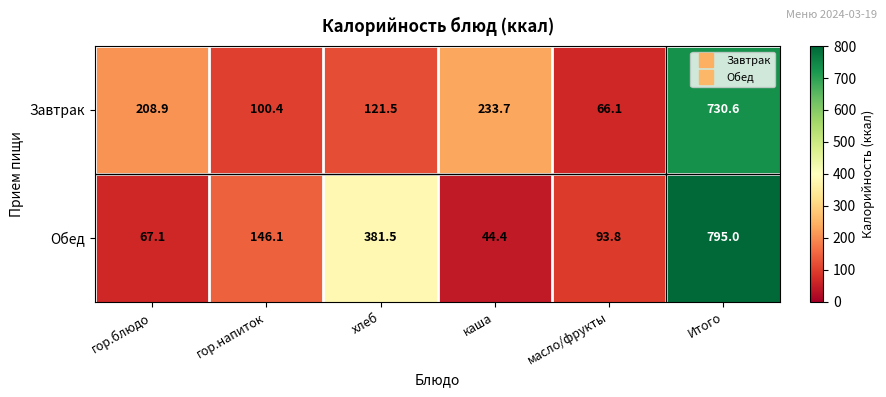

How many data points does each series have?

6